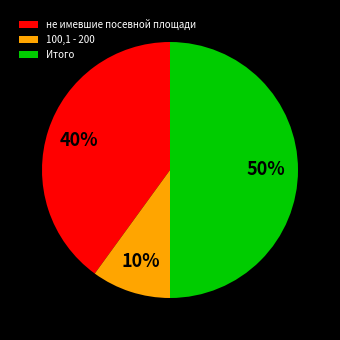

How many slices are in this pie chart?

3